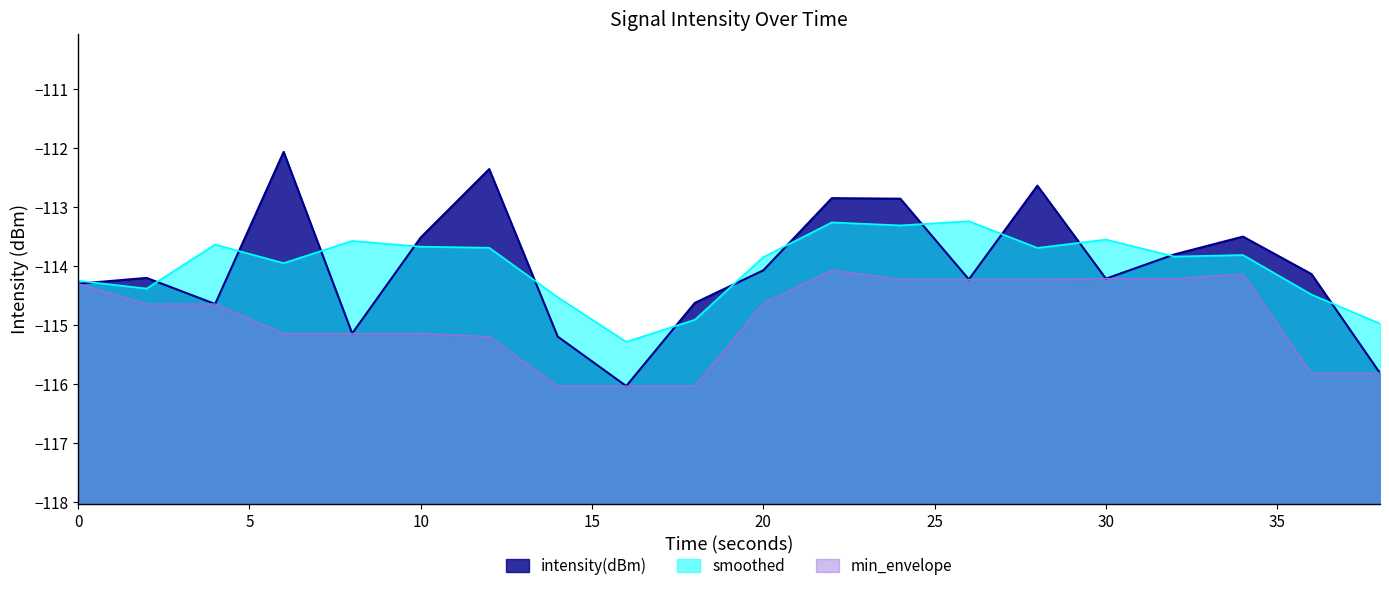

What is the total value across all series at 0?

-342.9